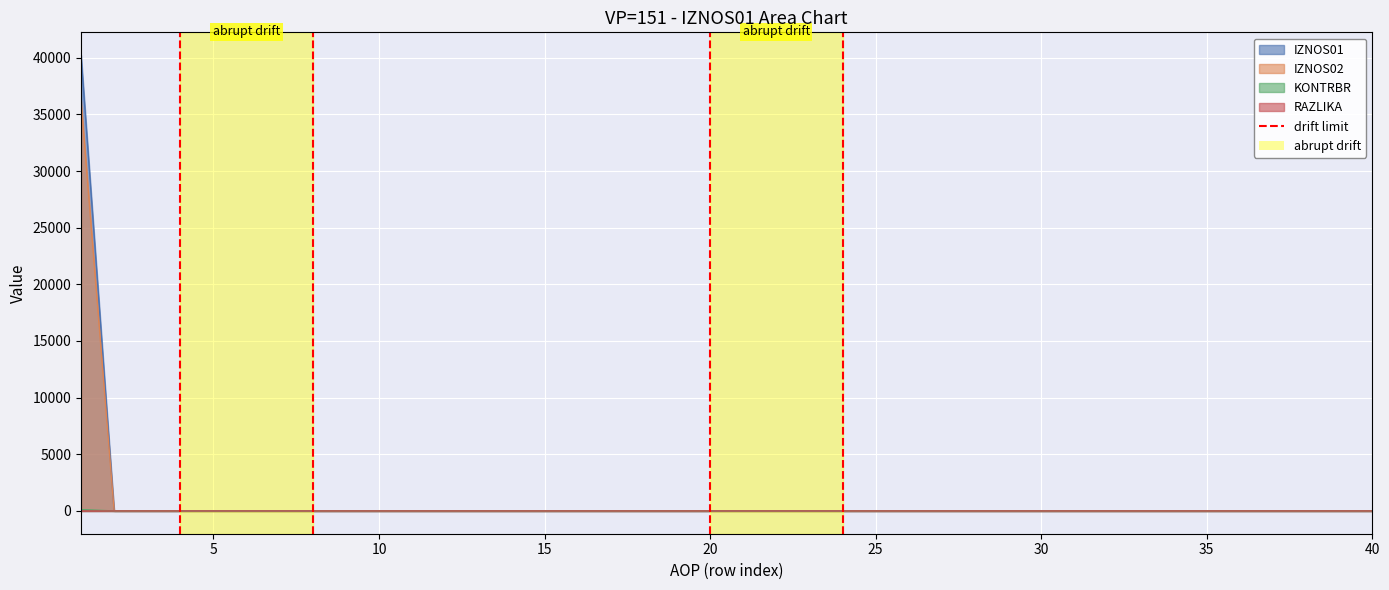

At which label does KONTRBR reach its peak?

1